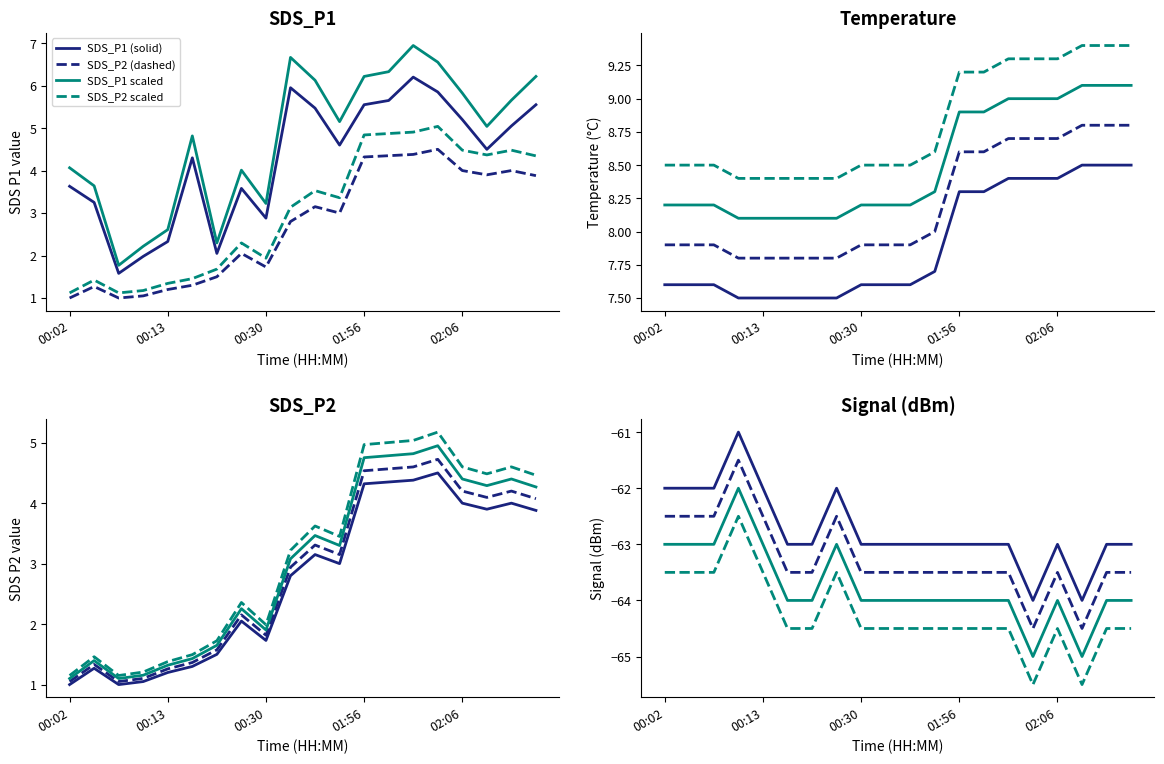

At which label does Temp reach its peak?

02:08